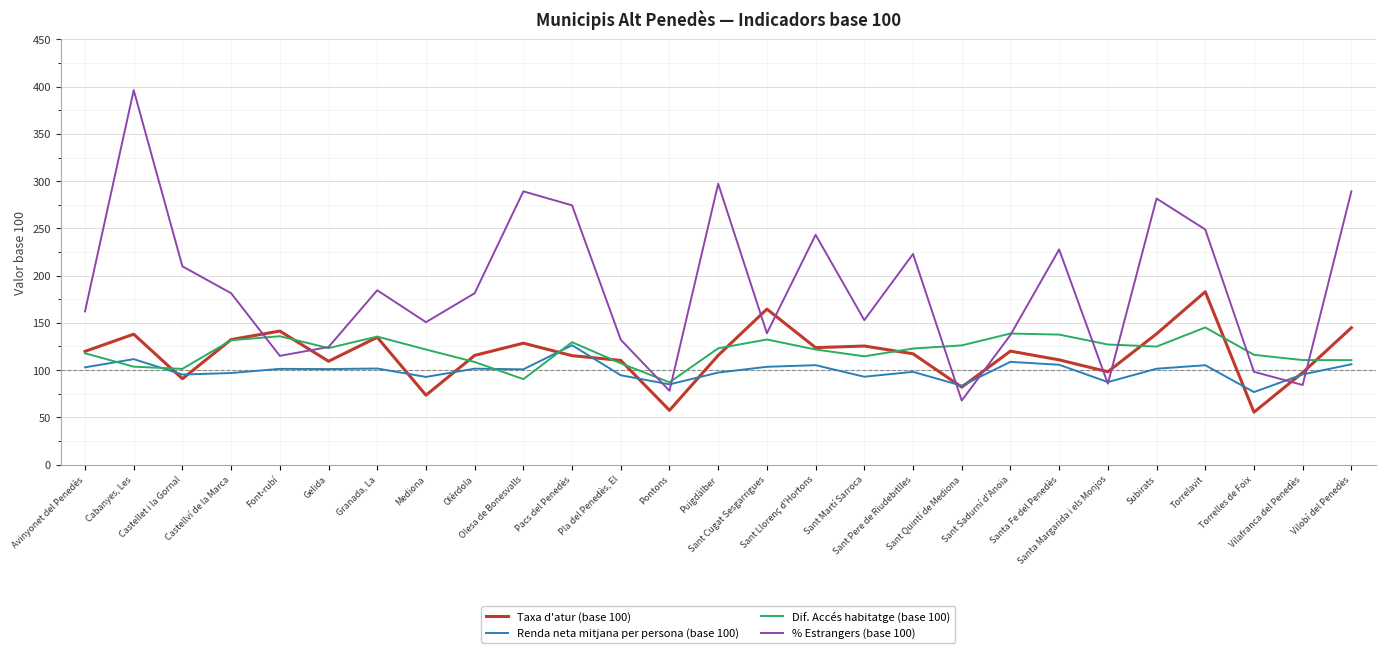

How many values in the % Estrangers (base 100) series exceed 181?

14